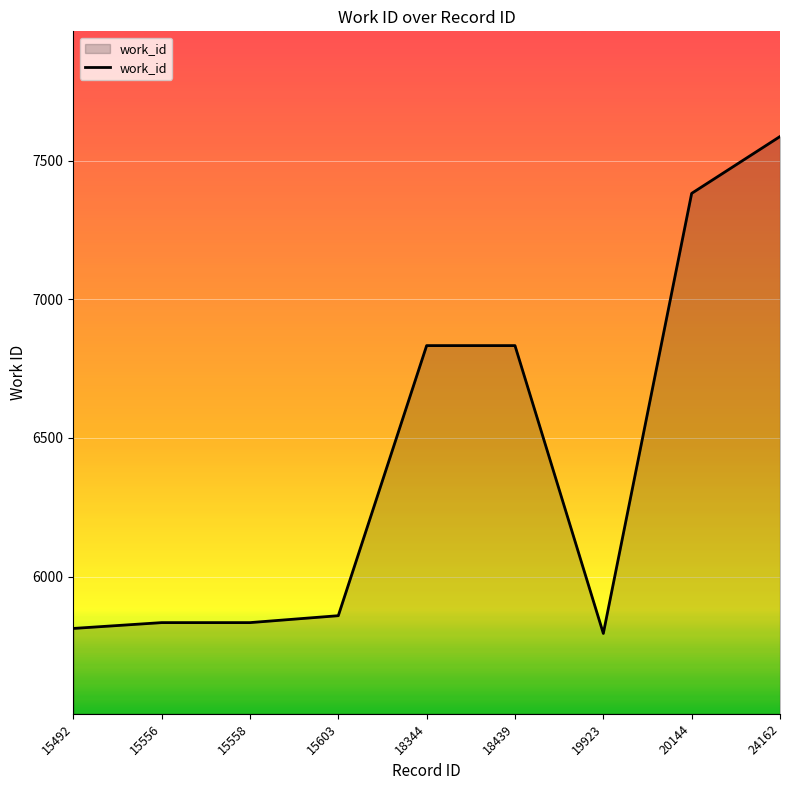

What is the ratio of the value at 15603 to the value at 18439?

0.9